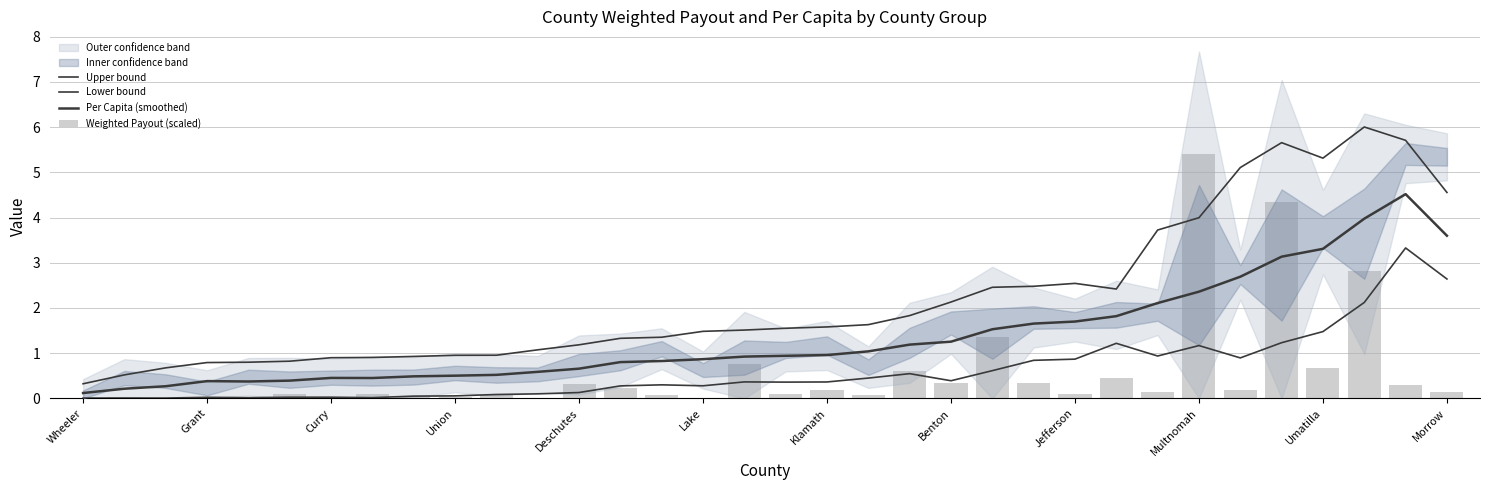

Which series has the largest total across all categories?

Upper bound